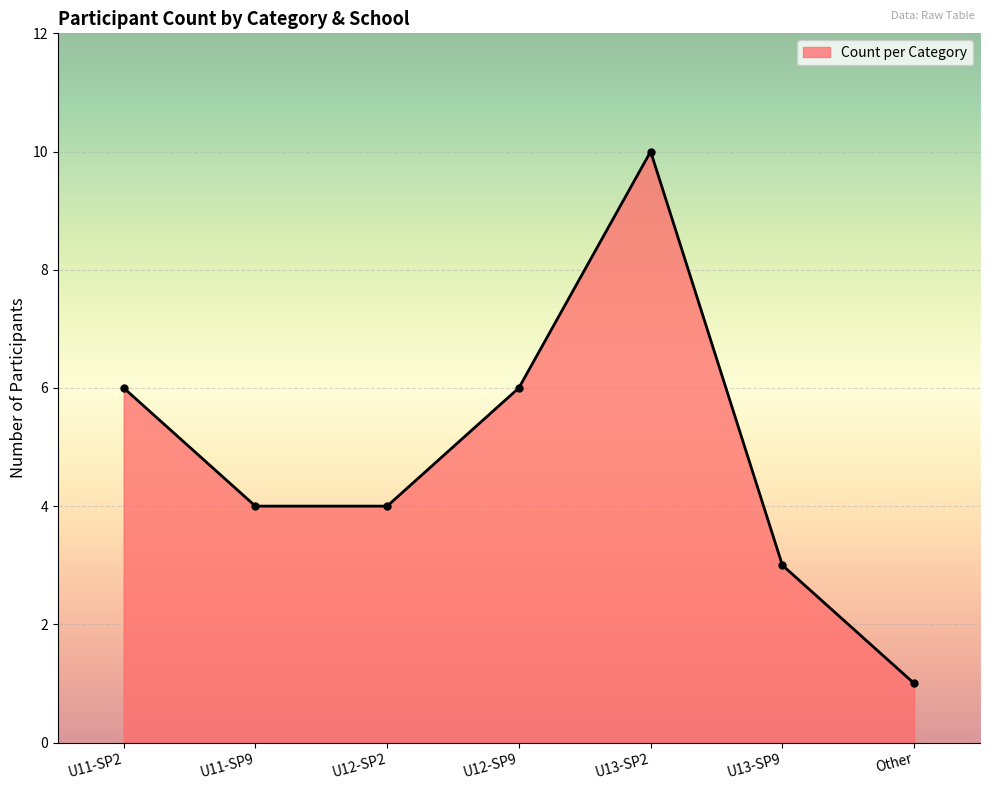

Approximately how many times larger is the value at Other compared to U12-SP9?

0.2